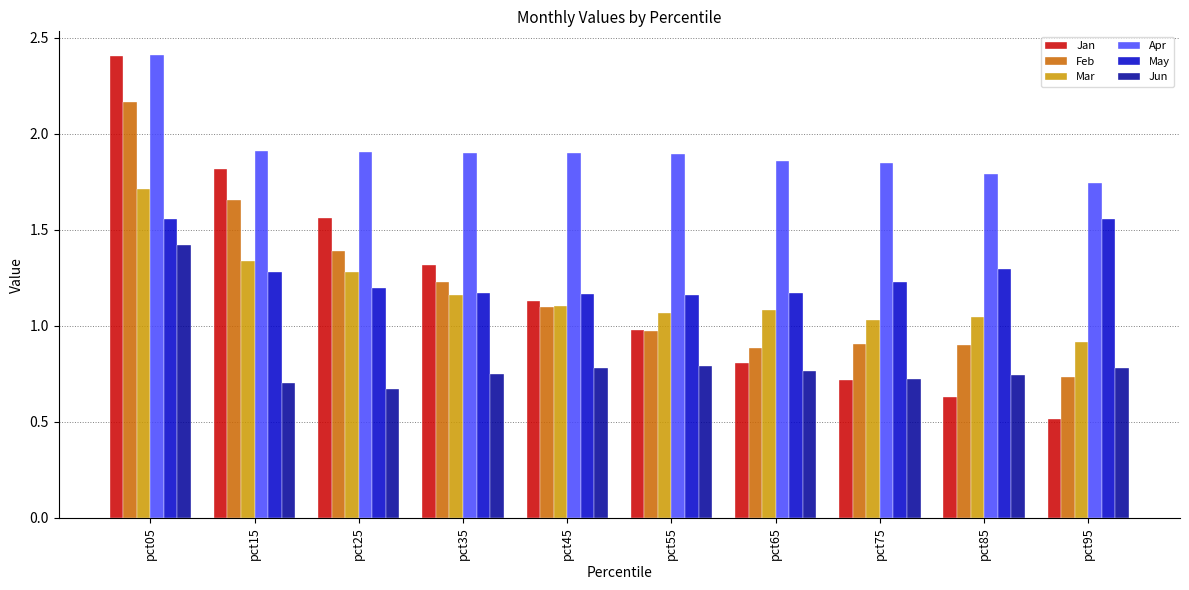

True or false: Jun has a value of 0.7 at pct75.

True